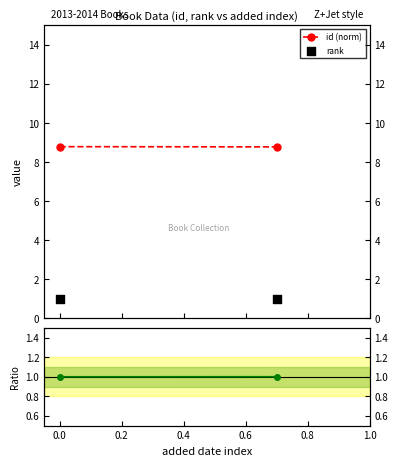

At how many categories does at least one series exceed 7?

2